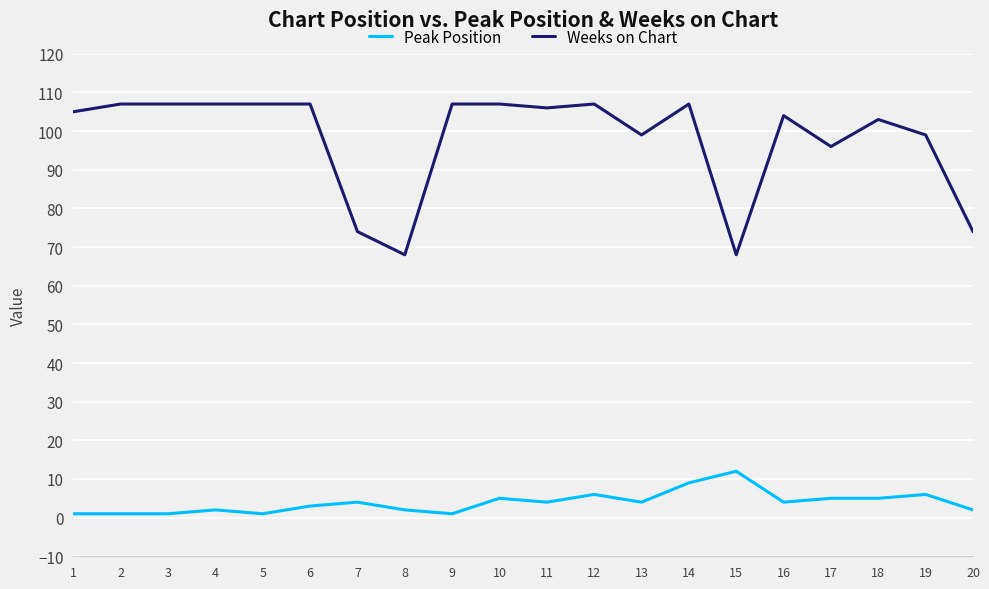

At 16, list the series in order from largest to smallest.

Weeks on Chart, Peak Position